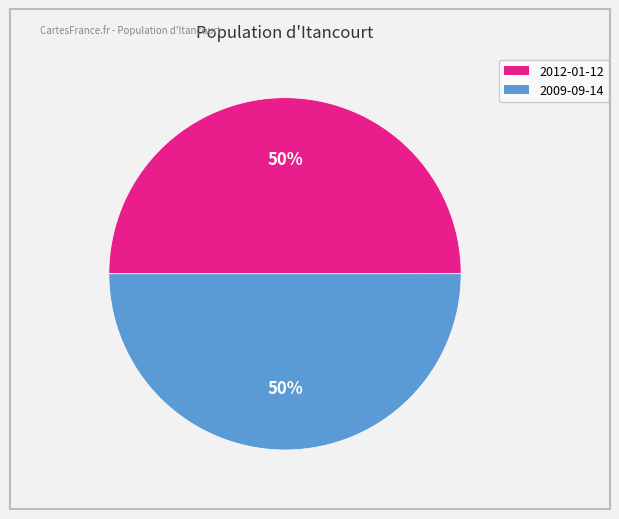

To the nearest percent, what portion does 2009-09-14 represent?

50%